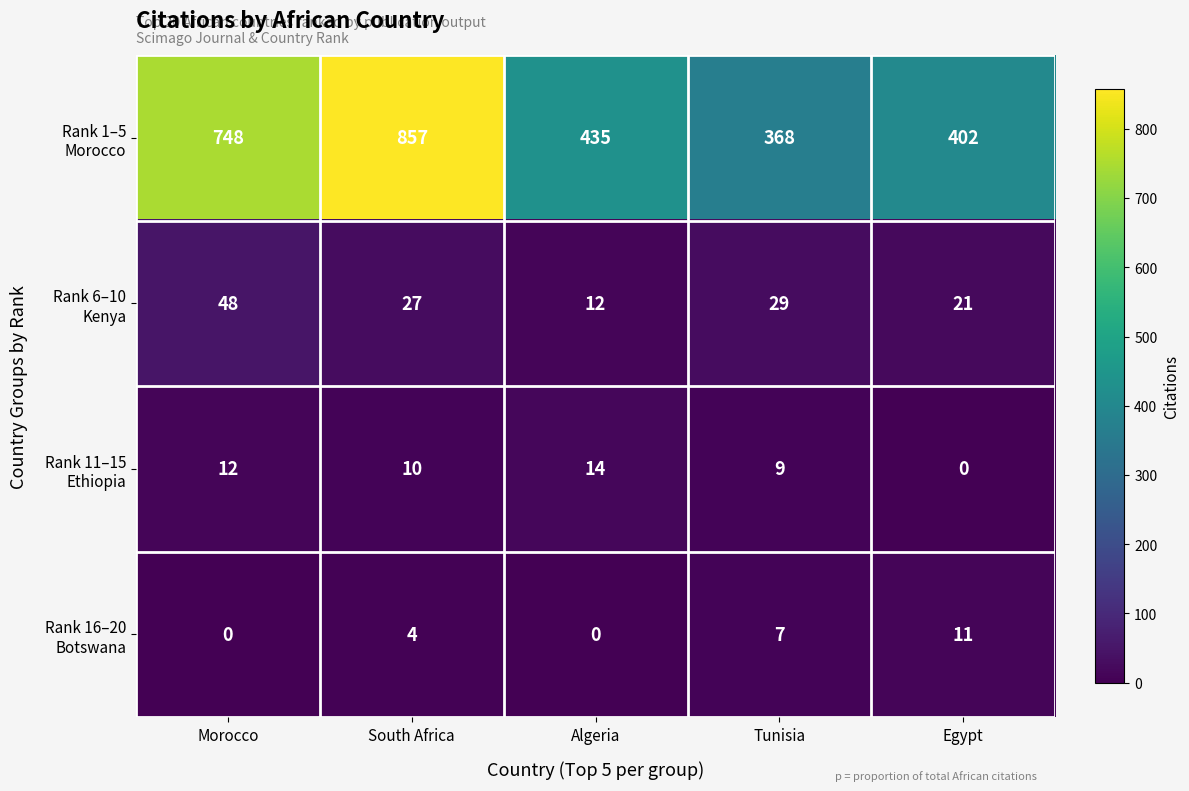

What is the difference between the highest and lowest values at Tunisia?

361